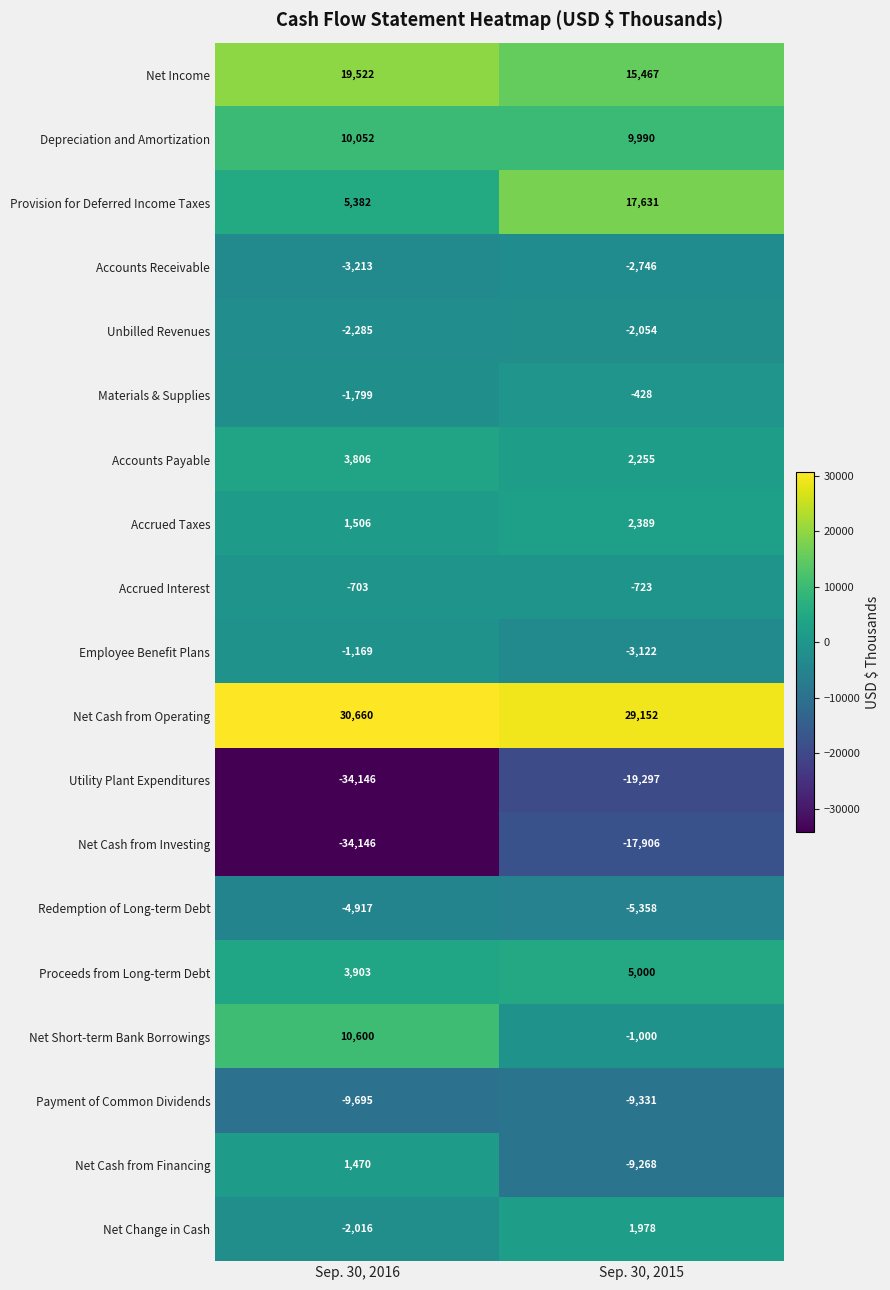

Read the Payment of Common Dividends value at Sep. 30, 2016, to the nearest 50.

-9700